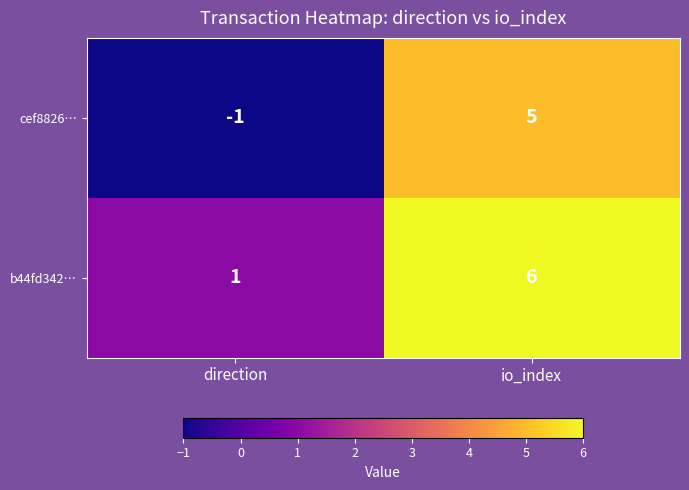

The cef8826… series shows 5 at io_index. True or false?

True